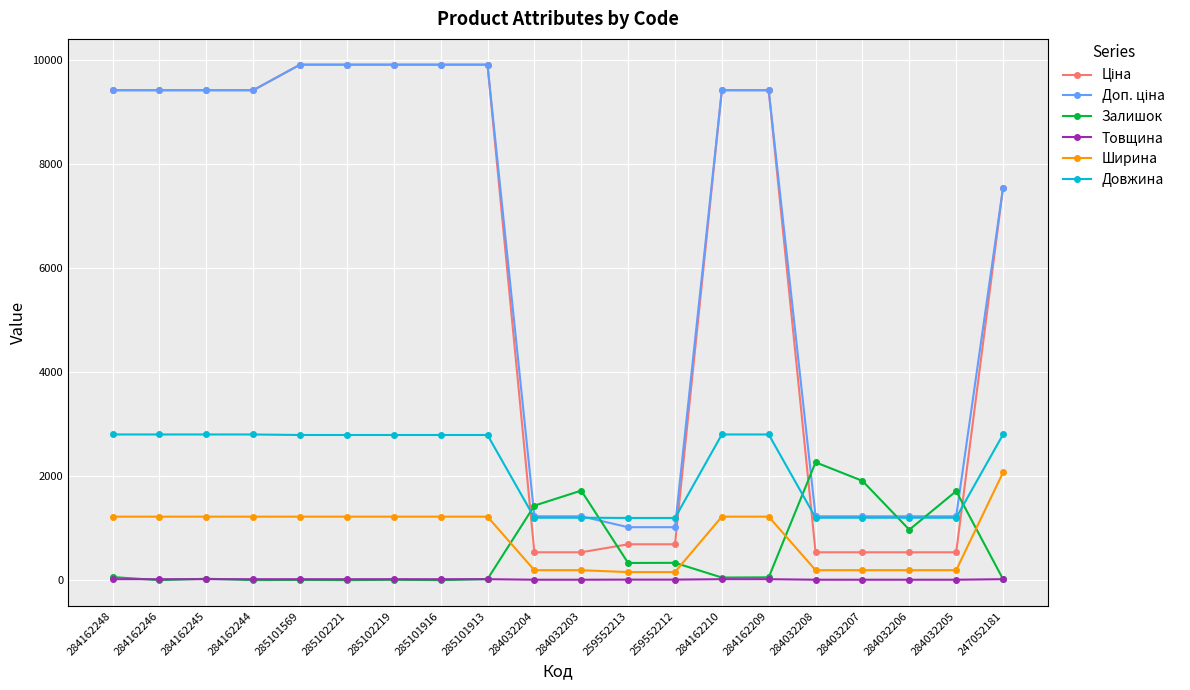

The Ширина series shows 191.0 at 284032205. True or false?

True